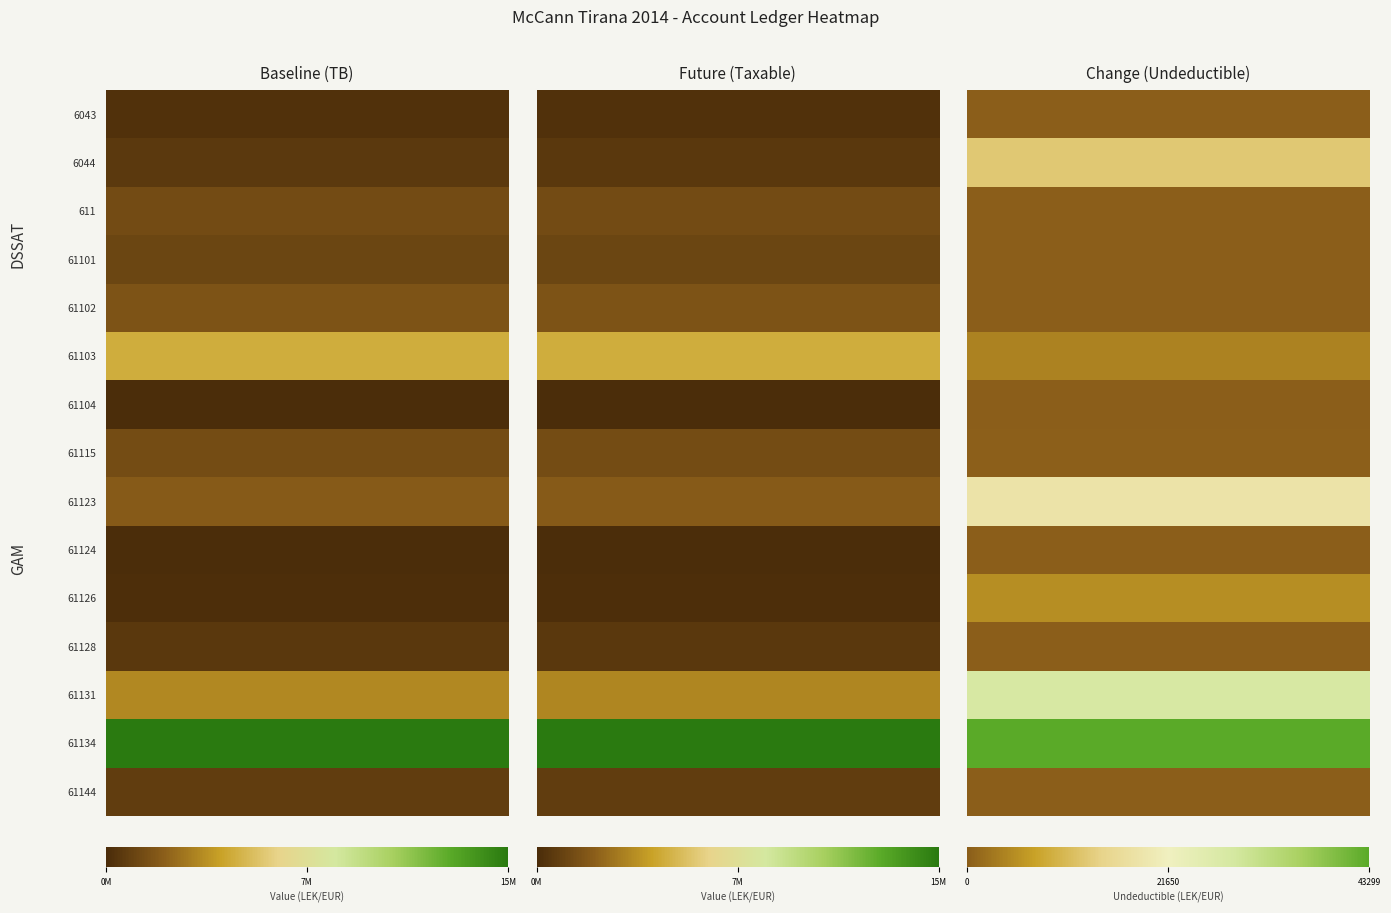

The value of 61128 at 2 is -237755.7. True or false?

False